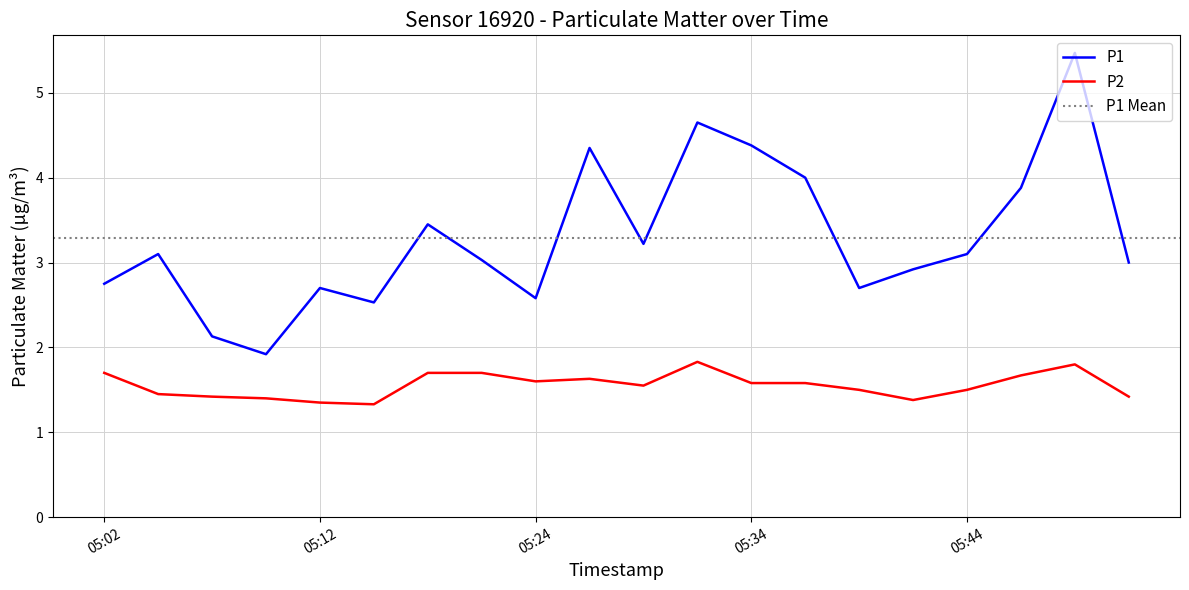

Reading left to right, list all the values displayed in this chart.

P1: 05:02=2.8	05:05=3.1	05:07=2.1	05:10=1.9	05:12=2.7	05:17=2.5	05:19=3.5	05:22=3.0	05:24=2.6	05:27=4.3	05:29=3.2	05:32=4.7	05:34=4.4	05:36=4.0	05:39=2.7	05:41=2.9	05:44=3.1	05:46=3.9	05:49=5.5	05:51=3.0
P2: 05:02=1.7	05:05=1.4	05:07=1.4	05:10=1.4	05:12=1.4	05:17=1.3	05:19=1.7	05:22=1.7	05:24=1.6	05:27=1.6	05:29=1.6	05:32=1.8	05:34=1.6	05:36=1.6	05:39=1.5	05:41=1.4	05:44=1.5	05:46=1.7	05:49=1.8	05:51=1.4